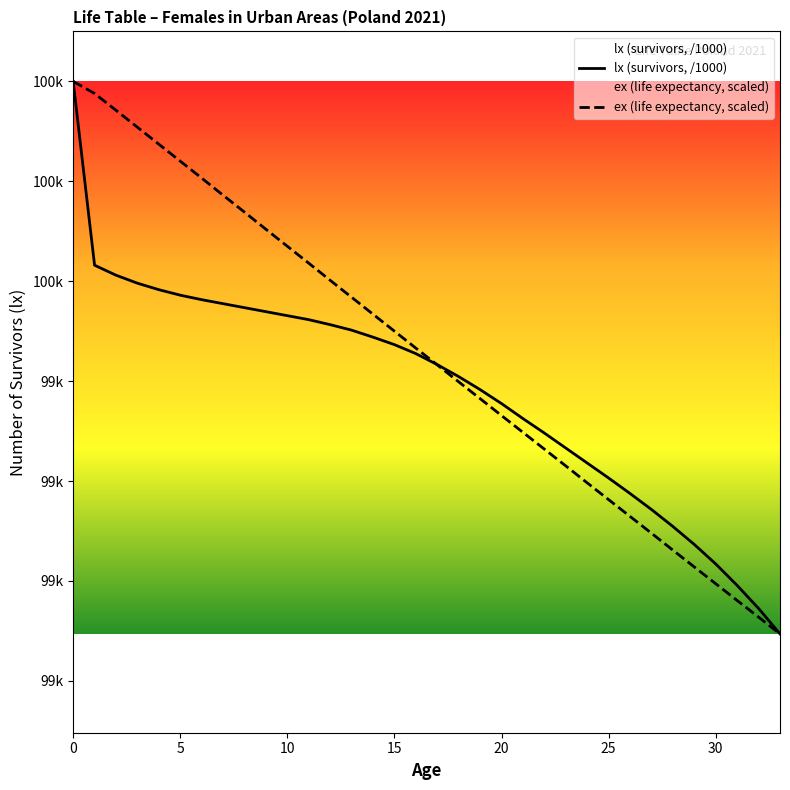

True or false: ex (life expectancy, scaled) has a value of 138.2 at 31.

False